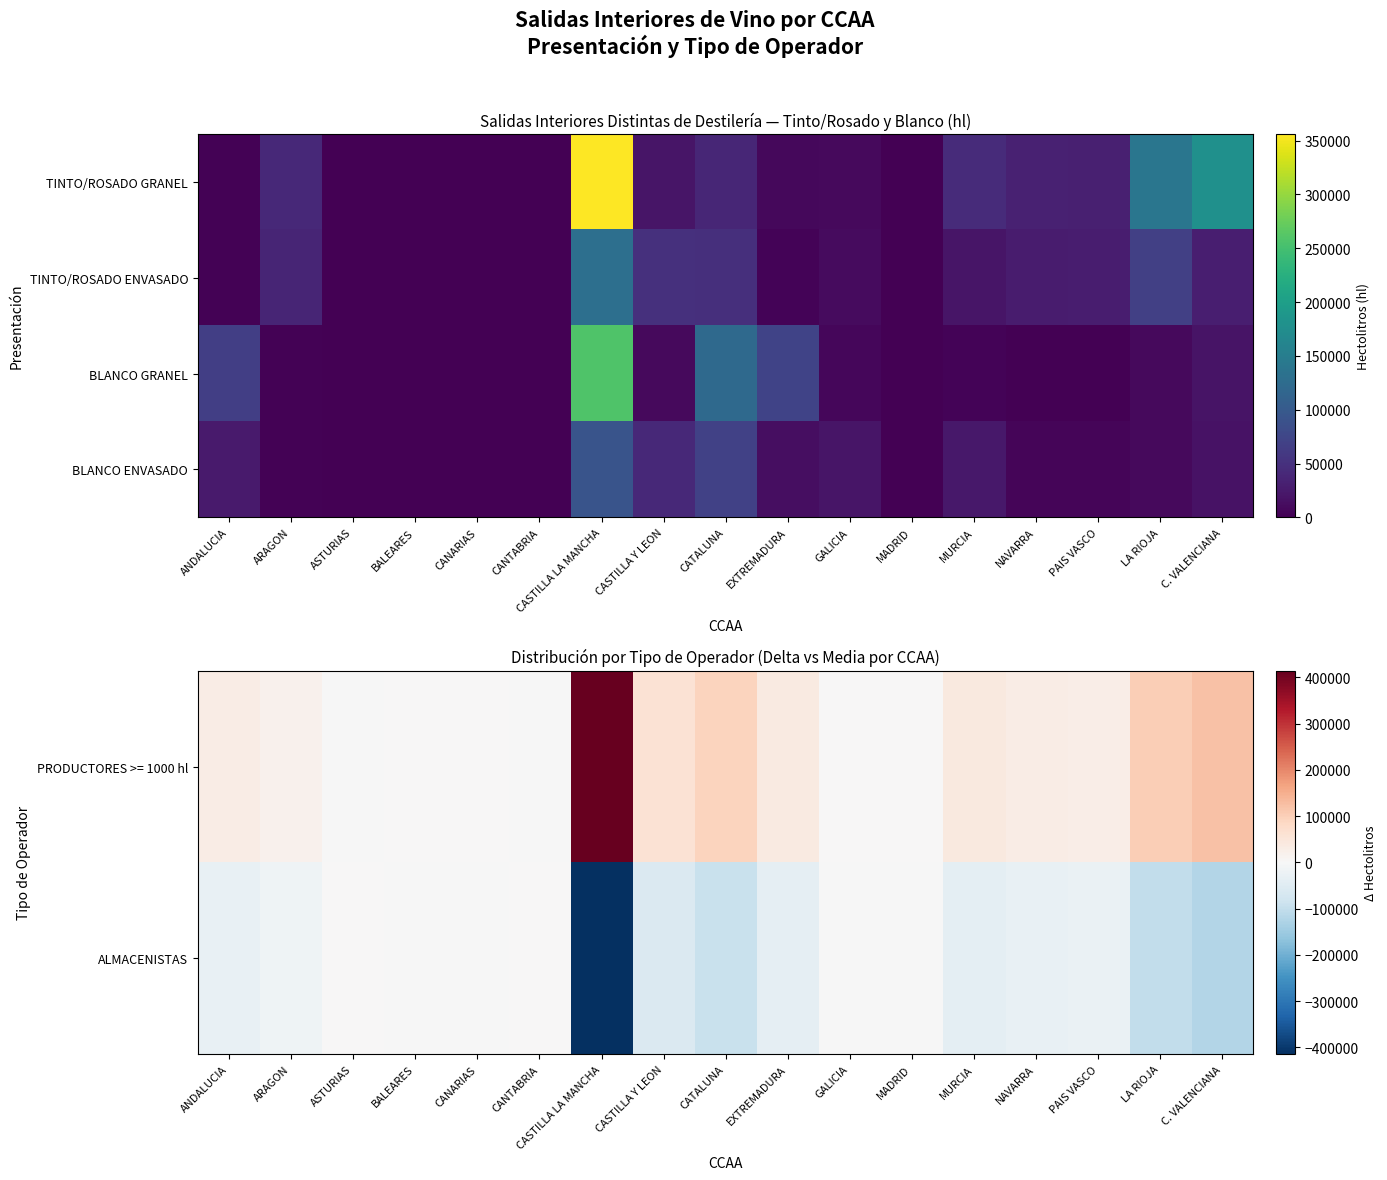

Which label corresponds to the smallest value in the chart?

CASTILLA LA MANCHA